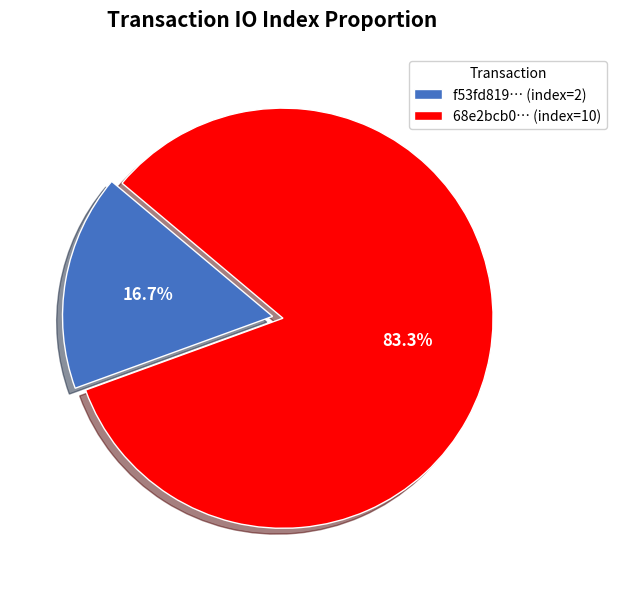

What is the majority slice?

68e2bcb0… (index=10)